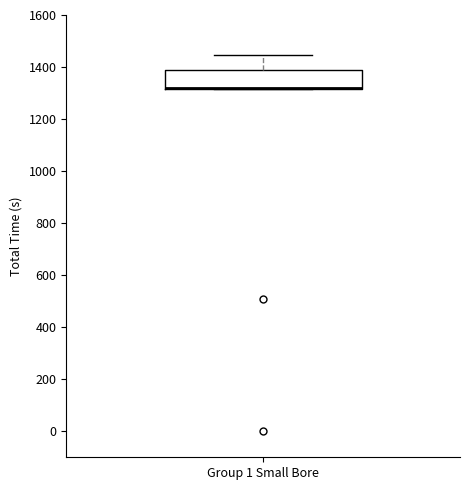

Read this box plot against the y-axis: the position of the median line, the range covered by the box, and the ends of both whiskers. The values are not printed on the chart, so give them approximately, as read against the axis.

median 1320 (drawn on the box's lower edge), box 1320 to 1380, whiskers 1320 to 1440